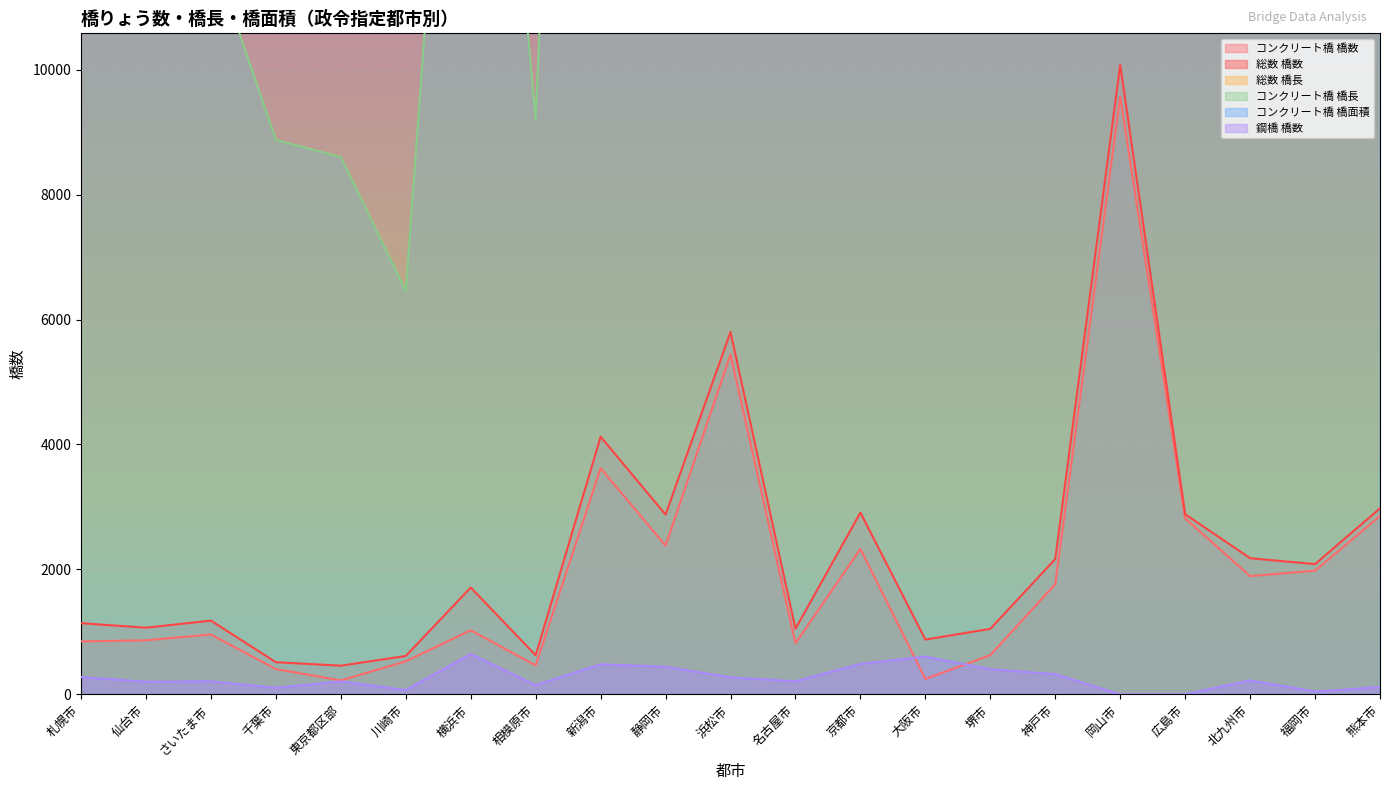

What are all the series names shown in the legend?

コンクリート橋 橋数, 総数 橋数, 総数 橋長, コンクリート橋 橋長, コンクリート橋 橋面積, 鋼橋 橋数